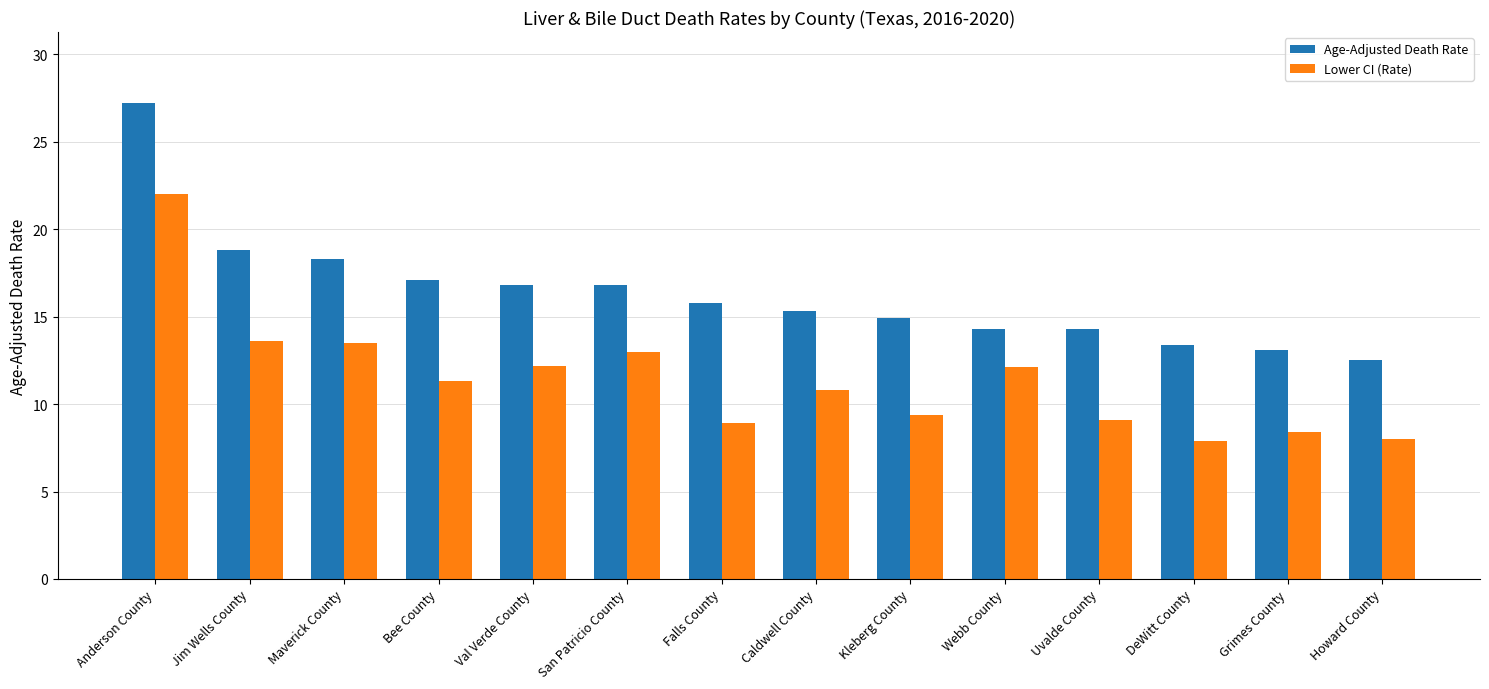

At which category is the sum across all series the highest?

Anderson County